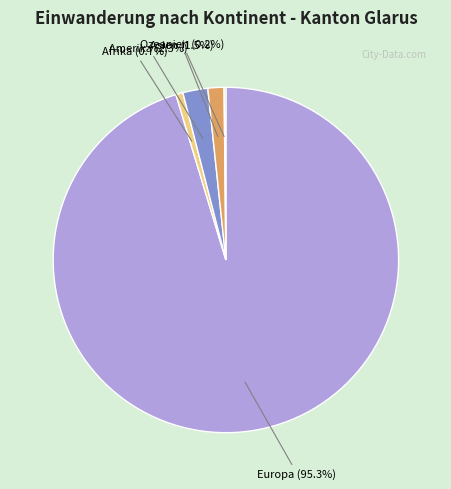

Does any single category account for the majority?

Yes